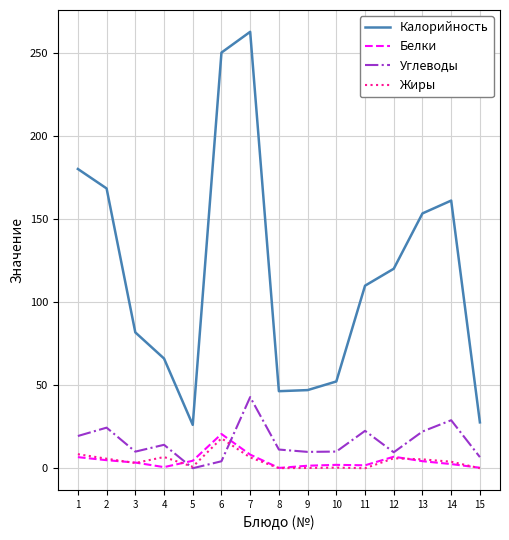

How many values in the Калорийность series exceed 109?

8